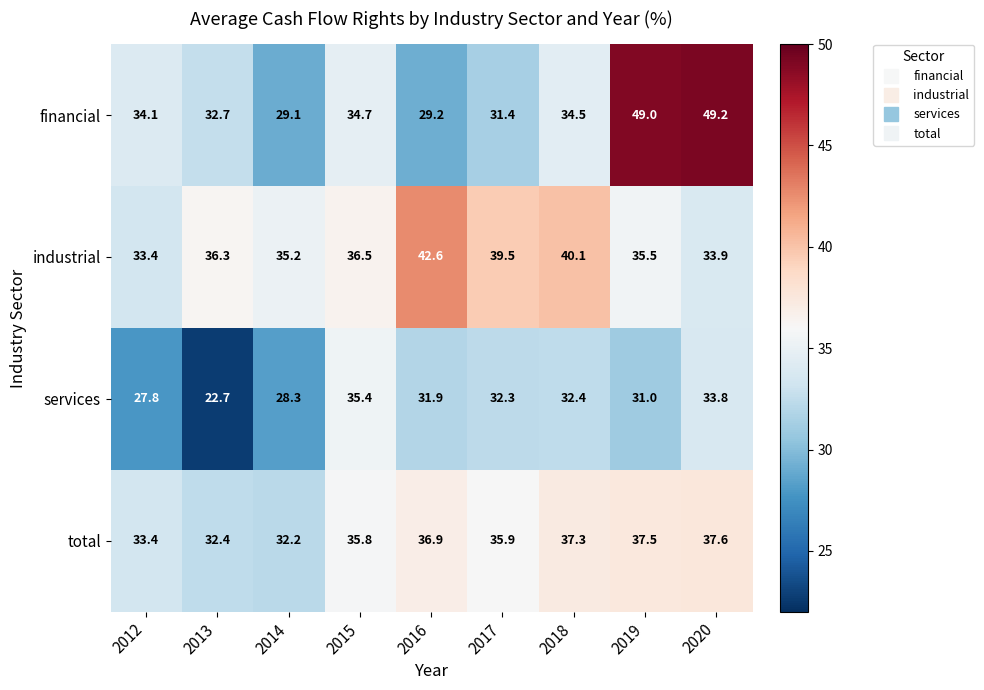

Which category has the highest value in the industrial series?

2016